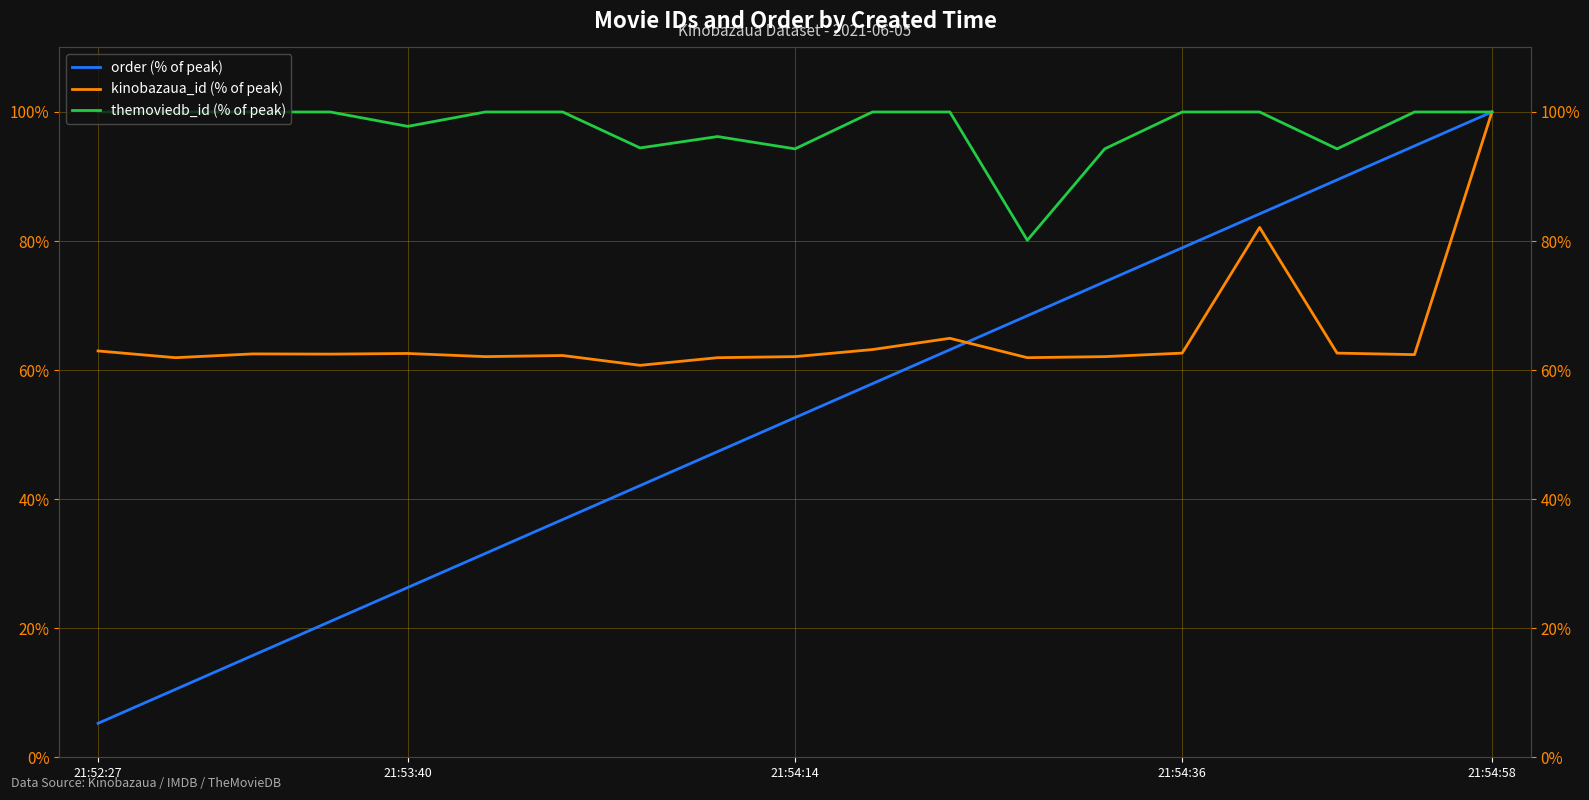

Which has a higher value, 15 or 7?

15